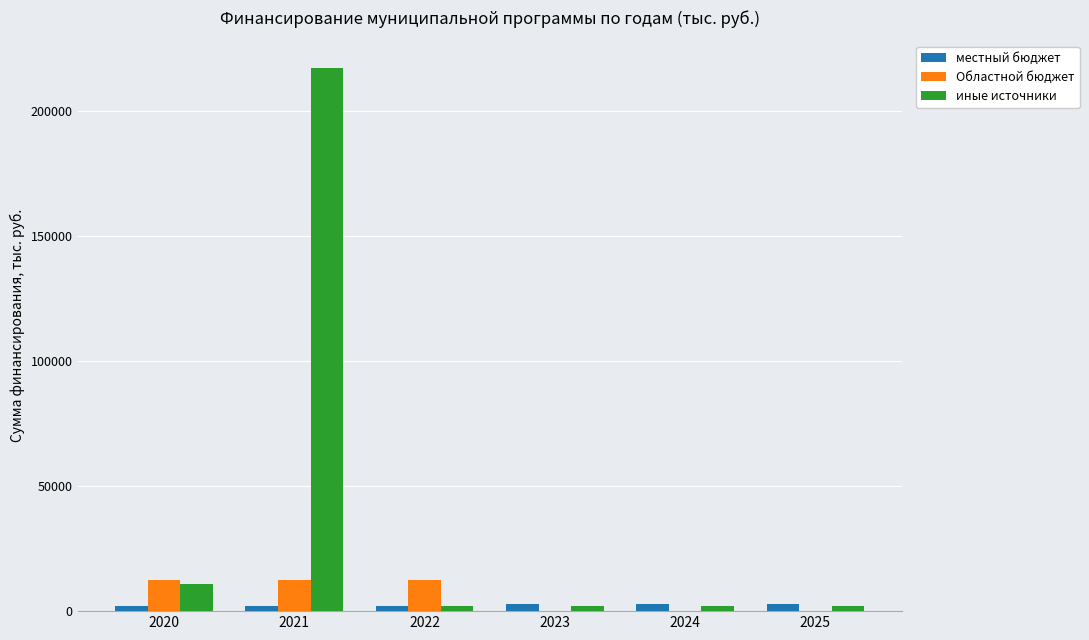

How many groups of bars are there?

6